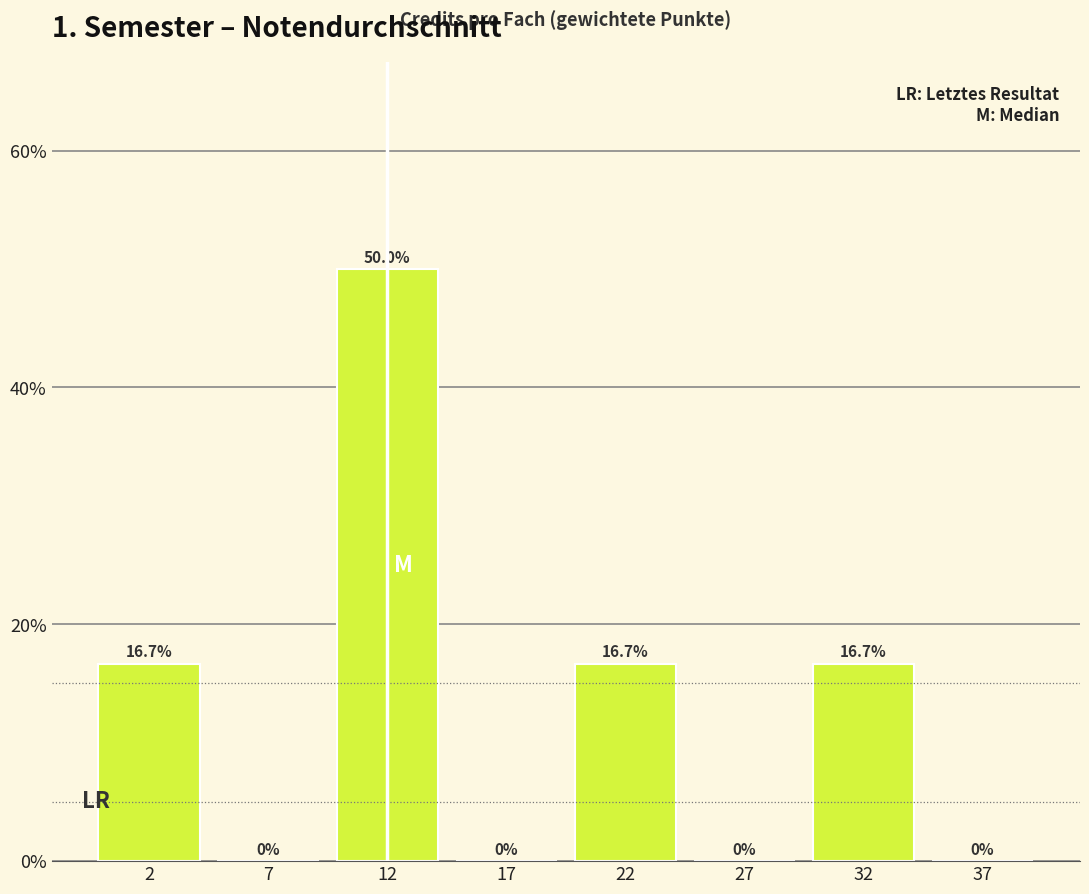

Reading right to left, what are all the values shown in this chart?

37=0.0	32=16.7	27=0.0	22=16.7	17=0.0	12=50.0	7=0.0	2=16.7